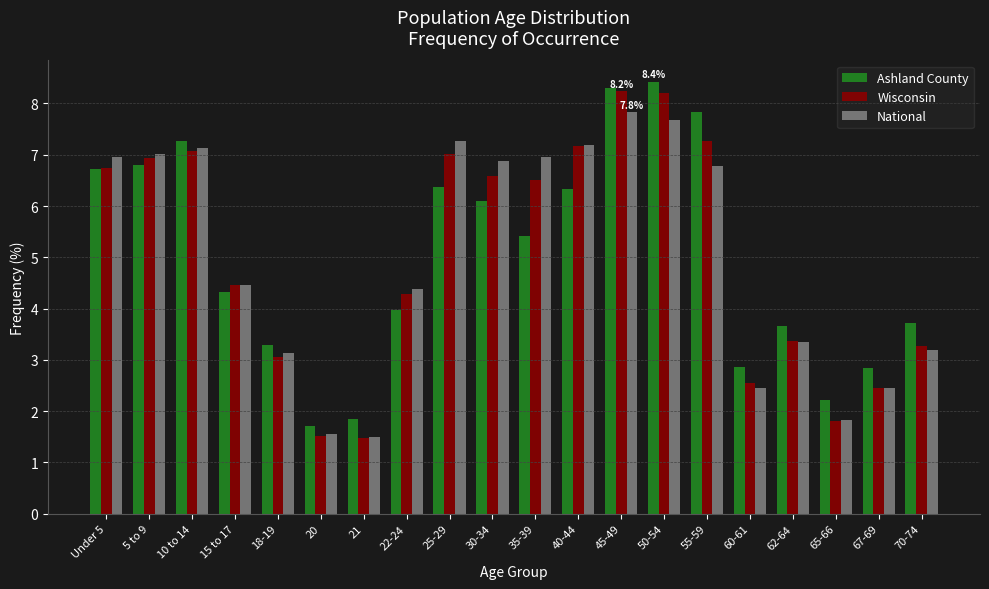

How many bars are there in total?

60